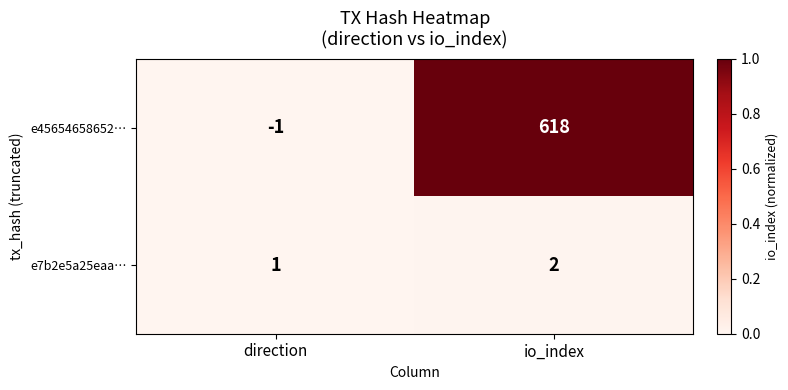

At io_index, list the series in order from largest to smallest.

e45654658652…, e7b2e5a25eaa…